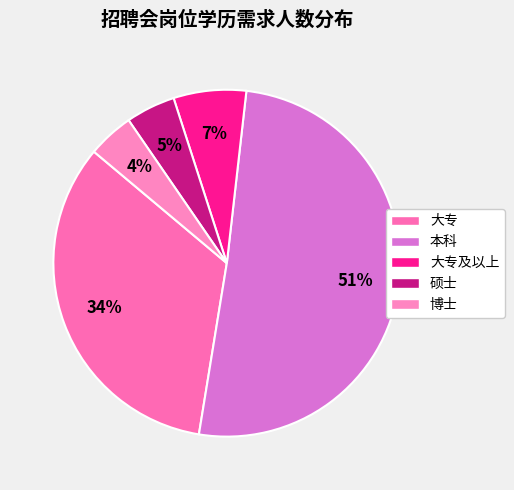

What is the largest slice in the pie chart?

本科